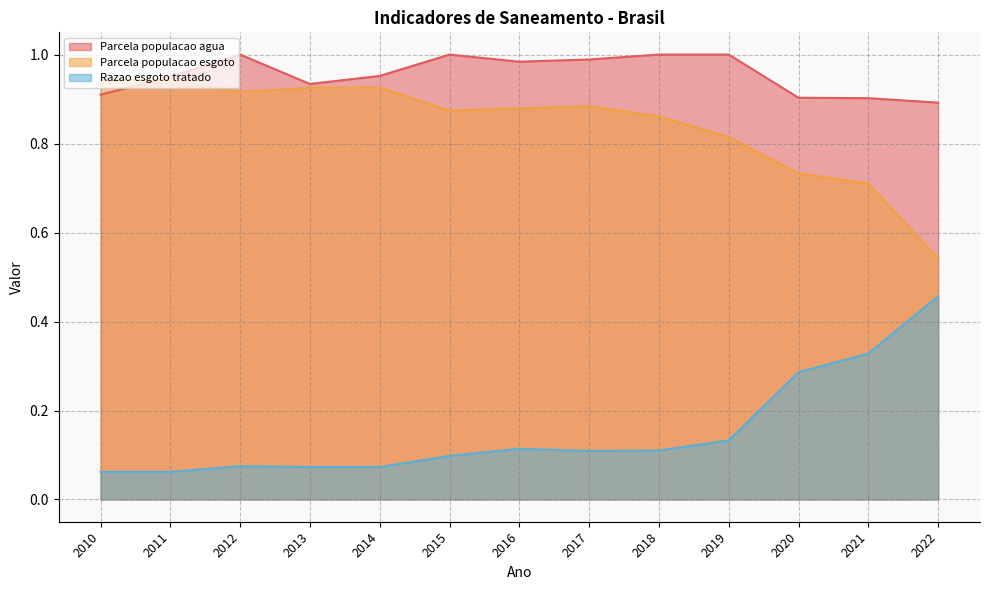

What is the difference between the maximum and minimum values in the Parcela populacao esgoto series?

0.4